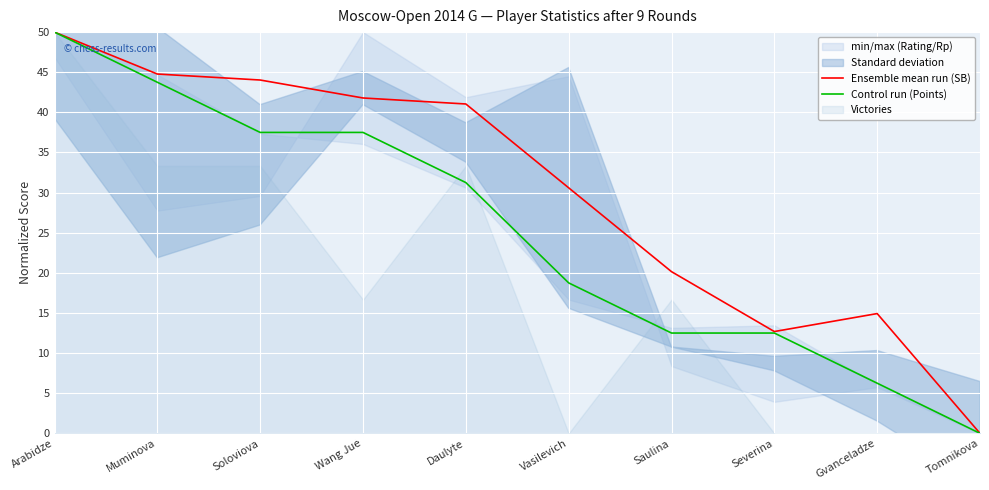

Is the value of Control run (Points) at Vasilevich greater than the value of Ensemble mean run (SB) at Wang Jue?

No